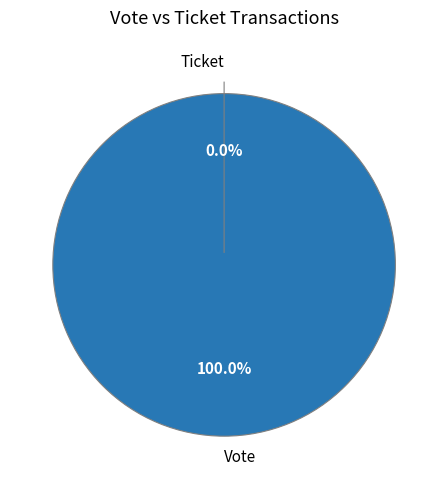

Is it true that Ticket is 1% of the pie?

False